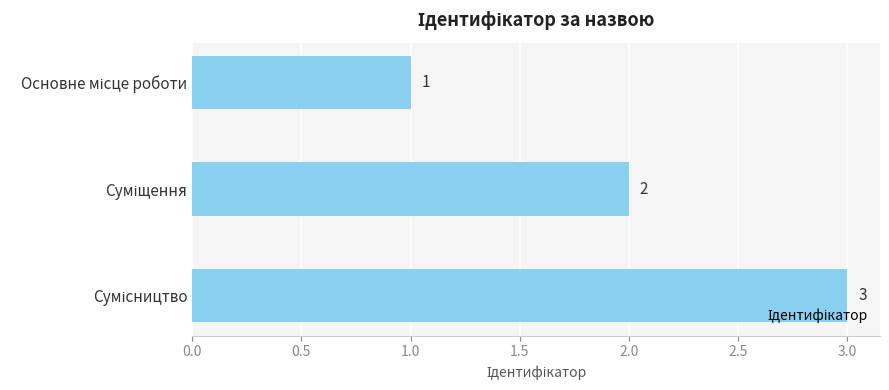

What is the average value?

2